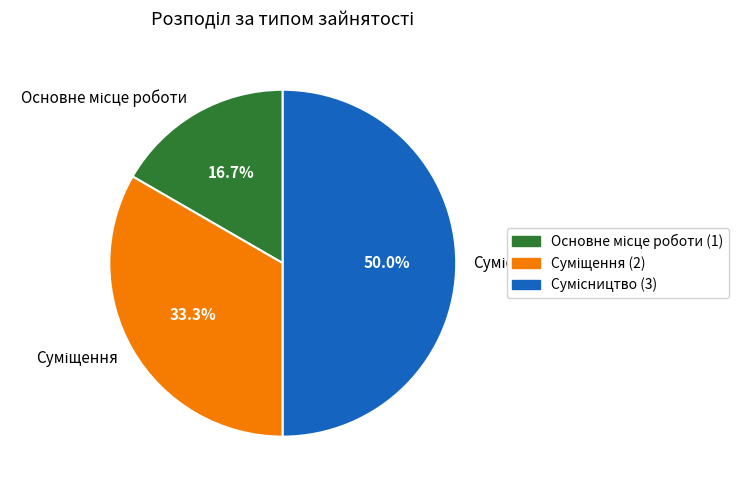

Which category has the biggest portion of the pie?

Сумісництво